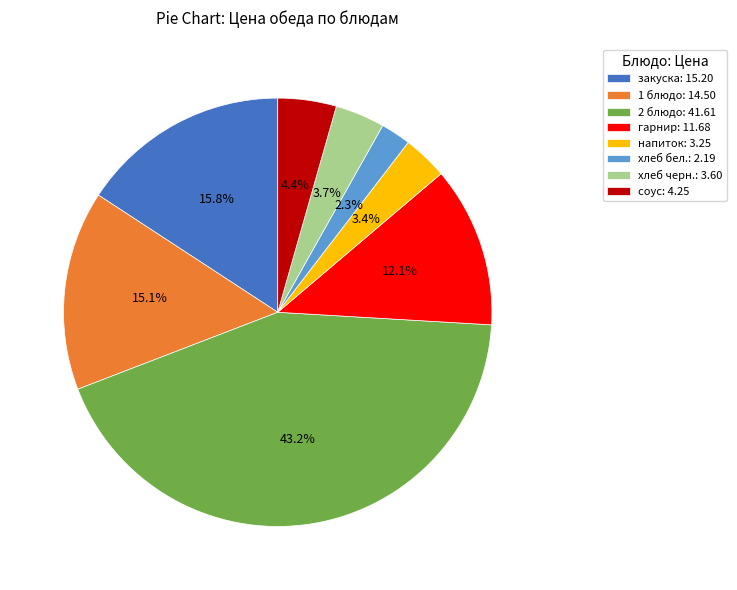

Is there a majority slice in this chart?

No